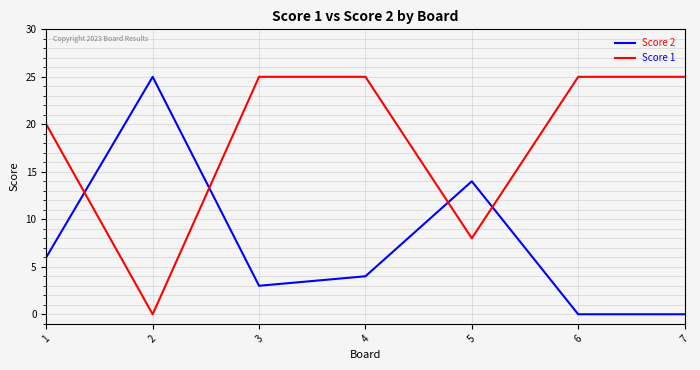

Where do Score 1 and Score 2 first cross each other?

1 and 2